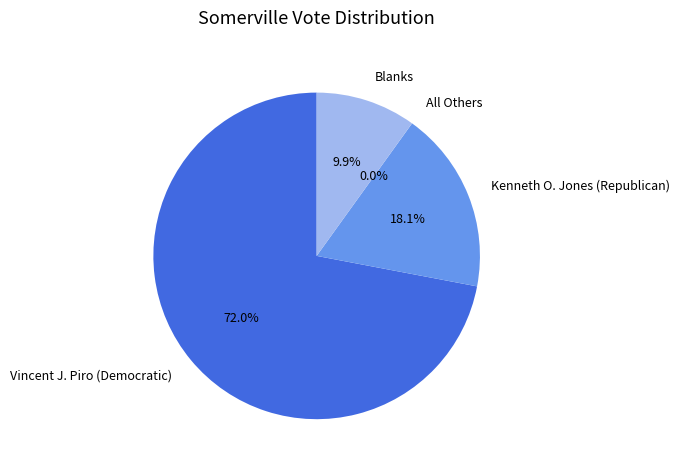

Is Blanks the majority of the pie?

No